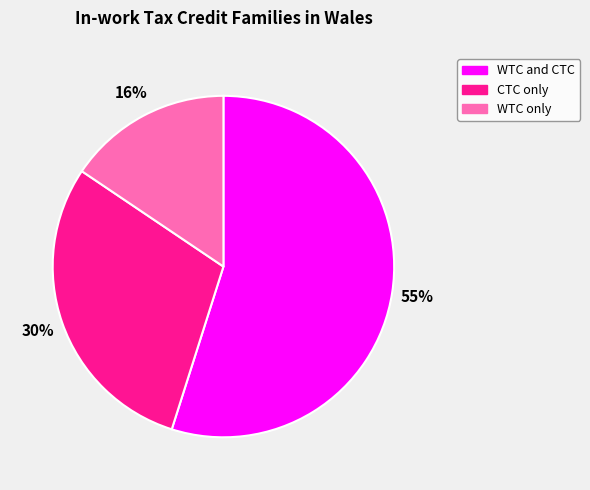

Is WTC only the majority of the pie?

No